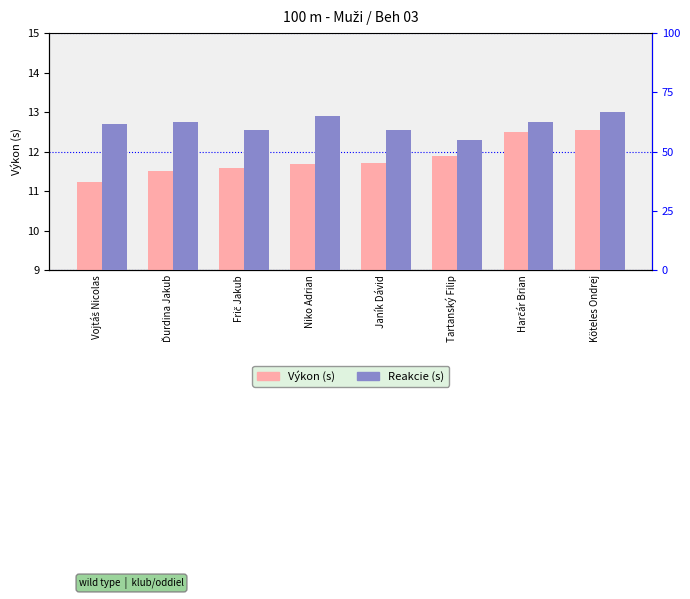

Is it true that Reakcie (s) equals 0.2 at Ďurdina Jakub?

True